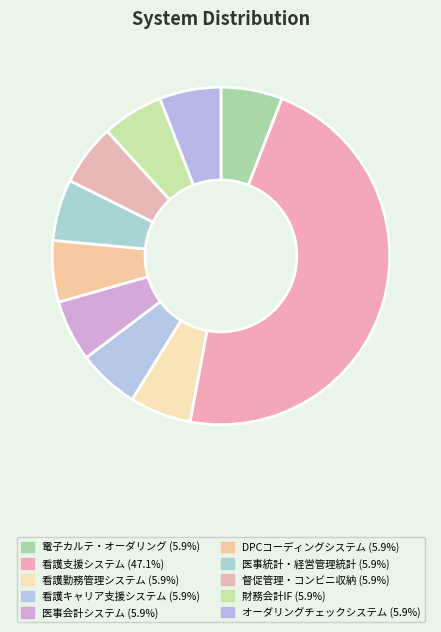

True or false: 医事統計・経営管理統計 accounts for 6% of the total.

True